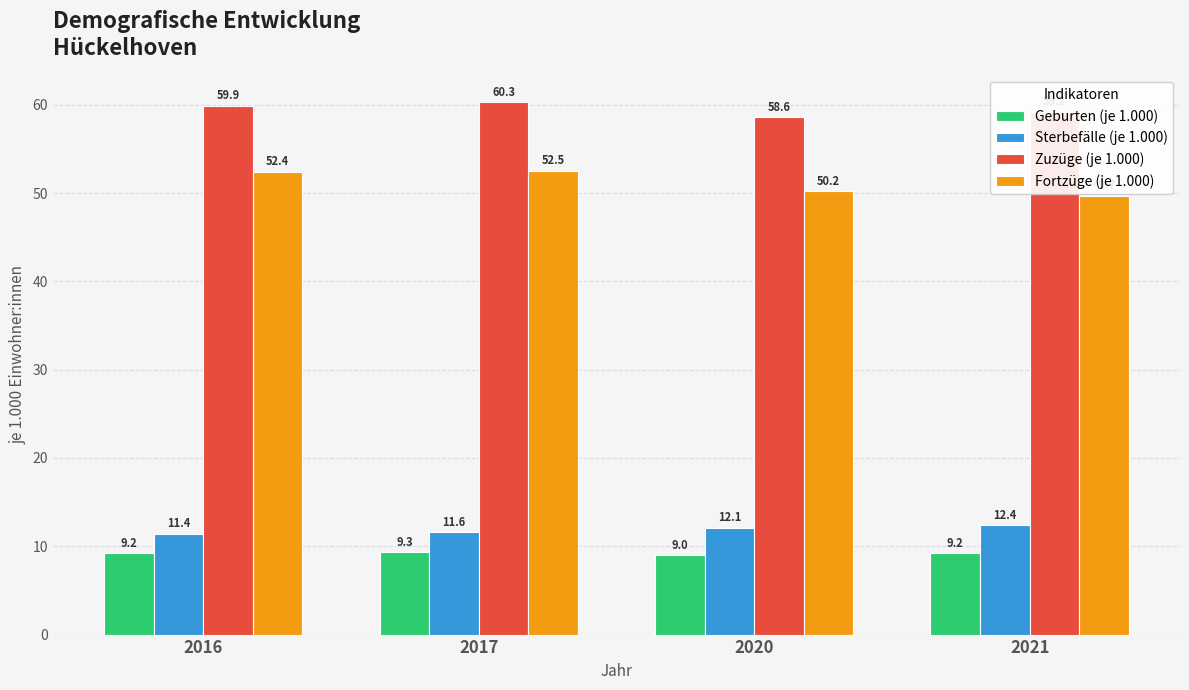

What is the highest value of the Zuzüge (je 1.000) series?

60.3